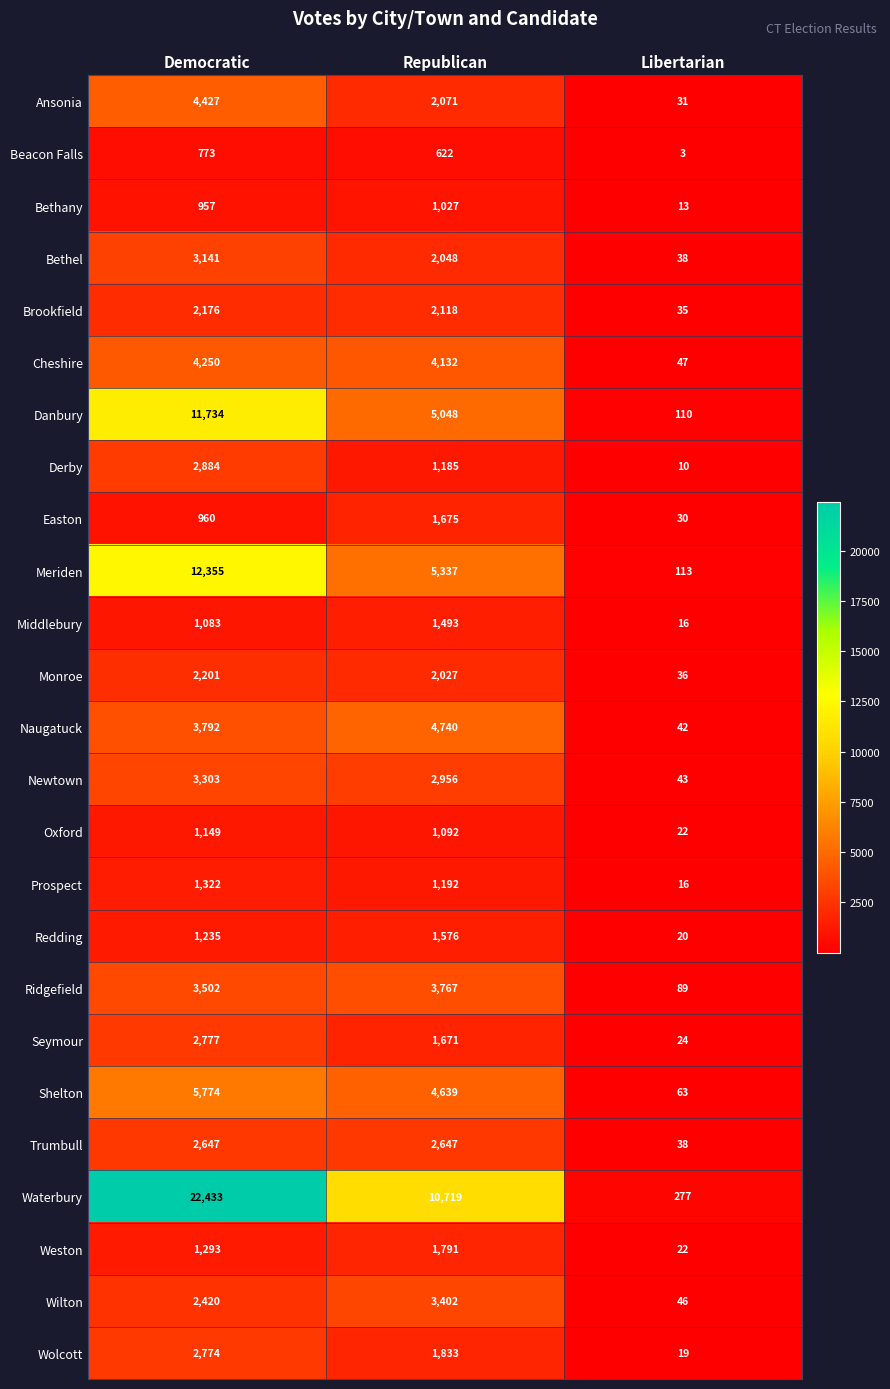

How many data points in Derby are less than 1185?

1